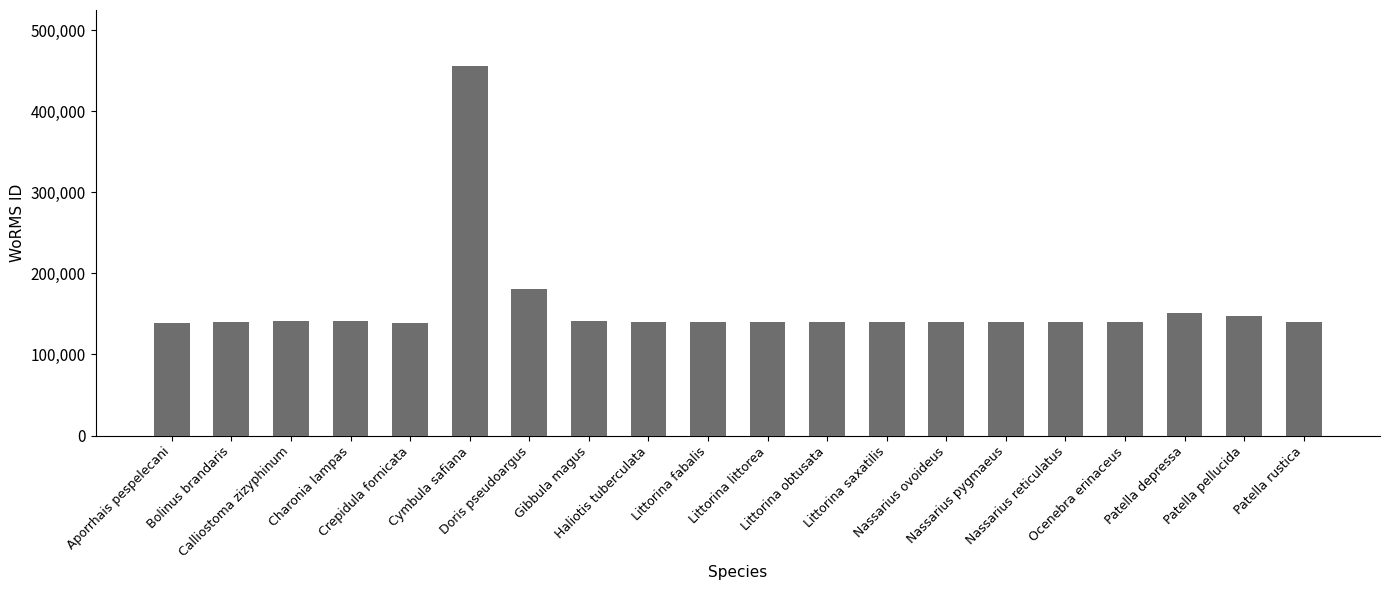

What is the value of the 12th bar from the left?

140263